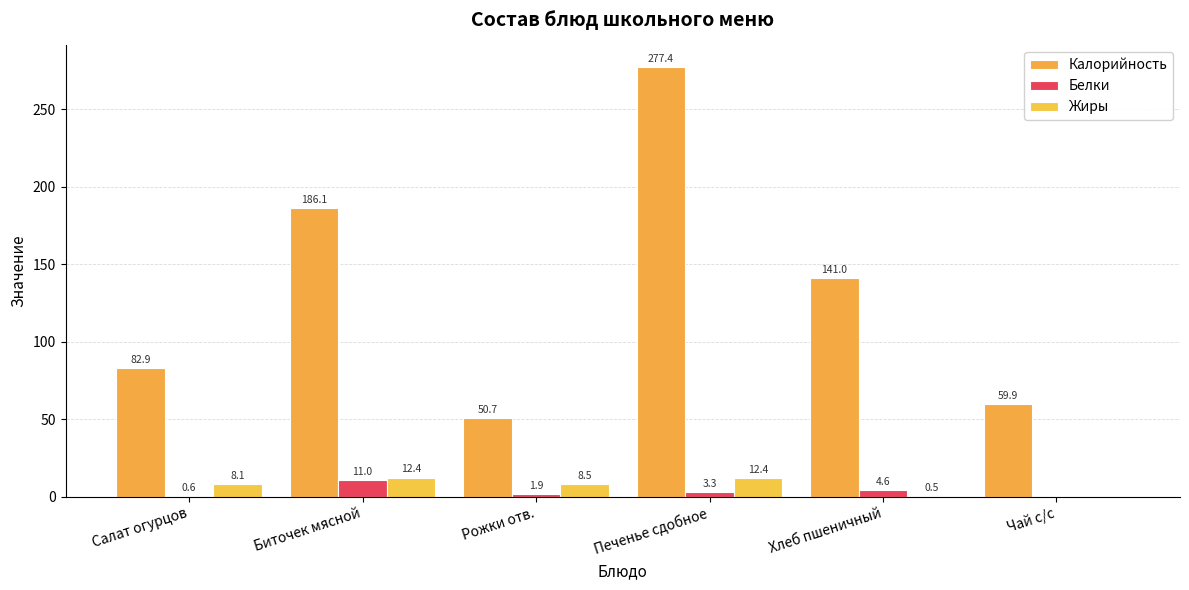

What is the sum of all Жиры values?

41.9